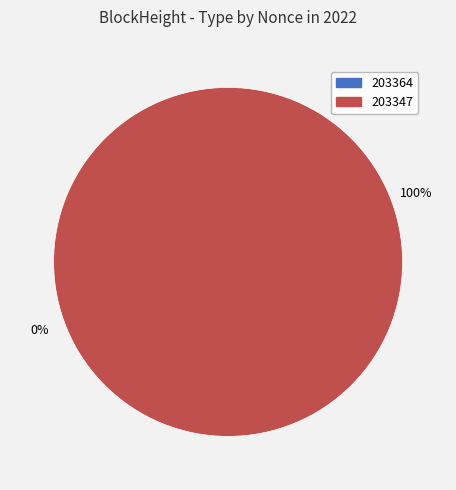

To the nearest percent, what is the difference between the 203364 and 203347 slice percentages?

100%